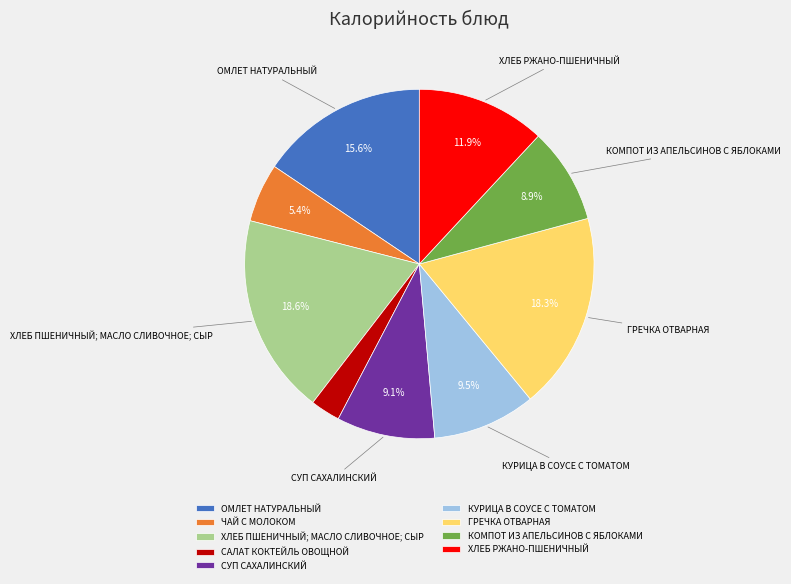

Which has a higher value, ЧАЙ С МОЛОКОМ or САЛАТ КОКТЕЙЛЬ ОВОЩНОЙ?

ЧАЙ С МОЛОКОМ